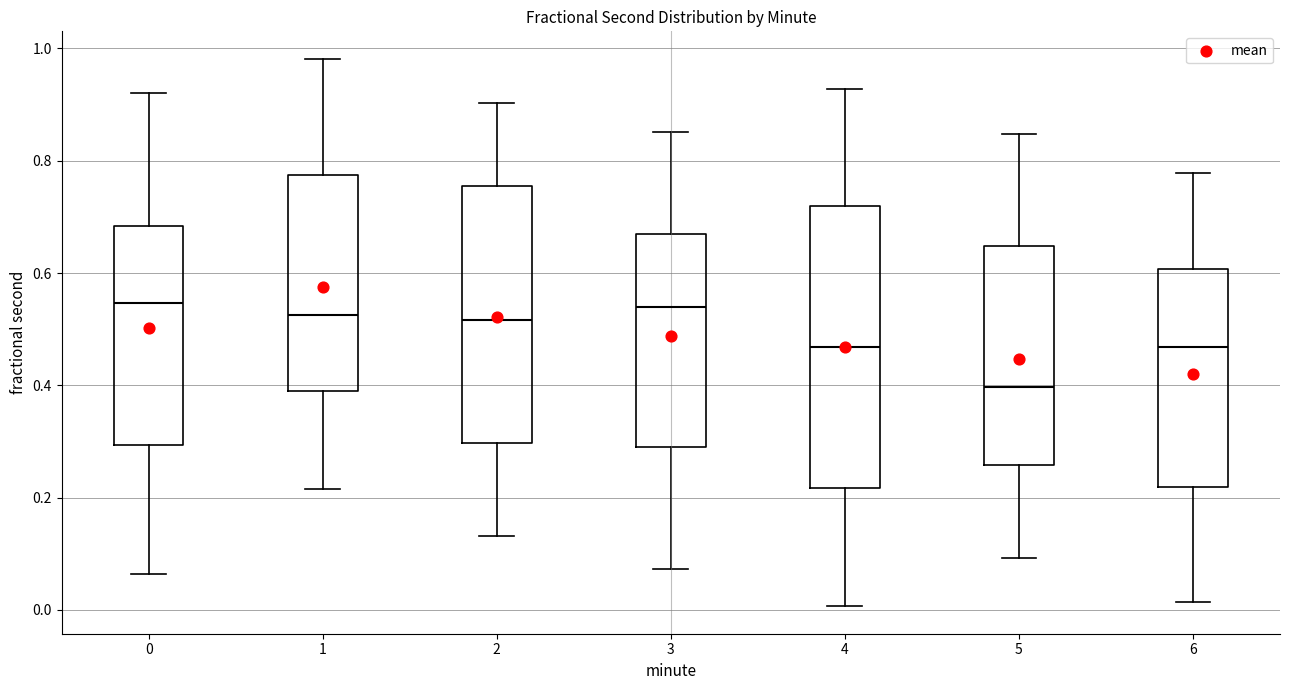

Where is the lower edge of the box at x = 0 on the y-axis? The values are not printed on the chart, so give them approximately, as read against the axis.

0.30